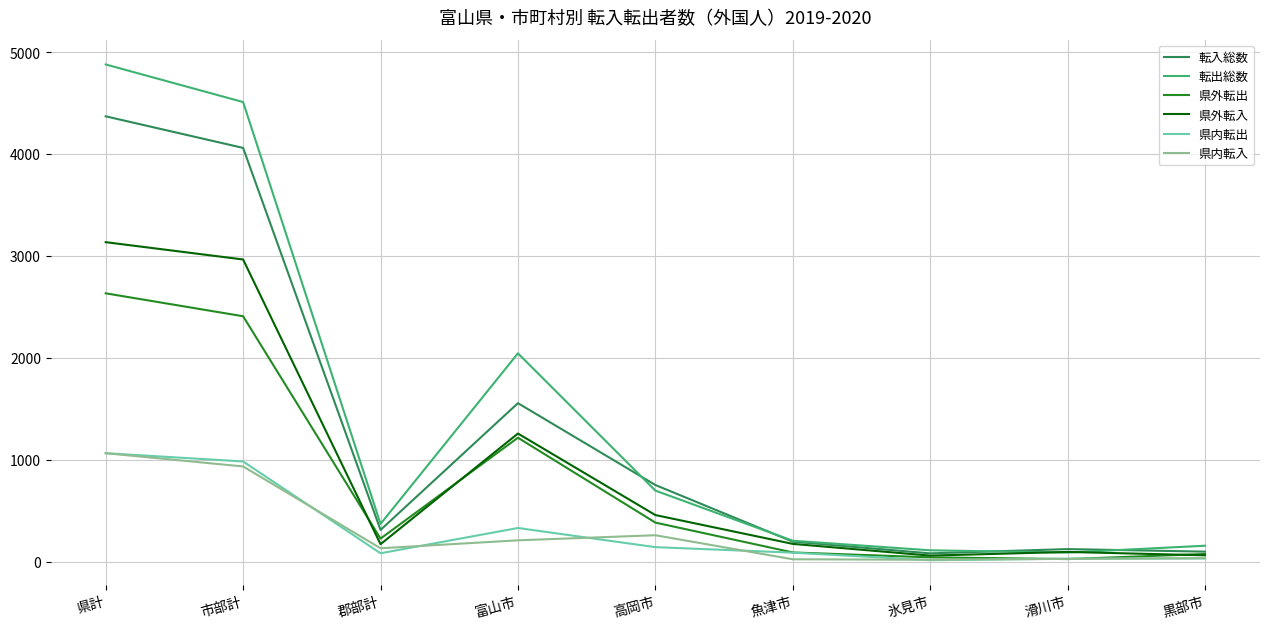

What is the approximate value of 県内転出 at 氷見市?

13